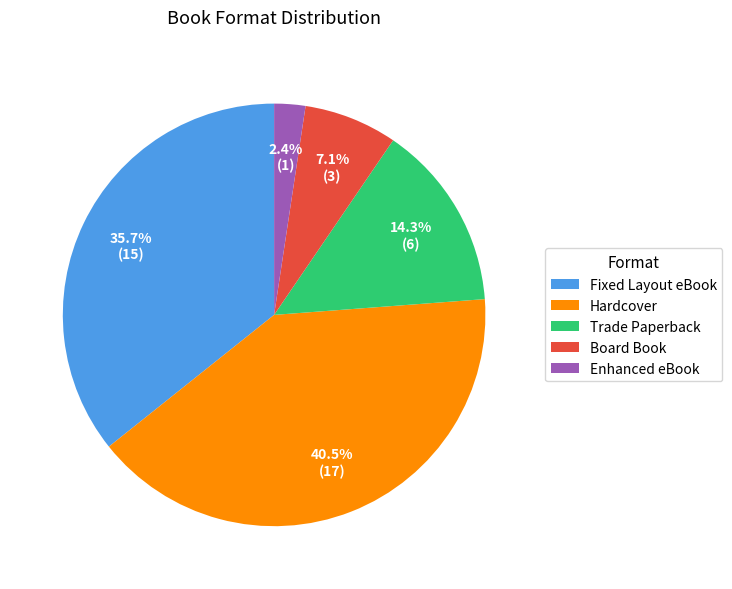

Combined, do Board Book and Hardcover account for over 50%?

No